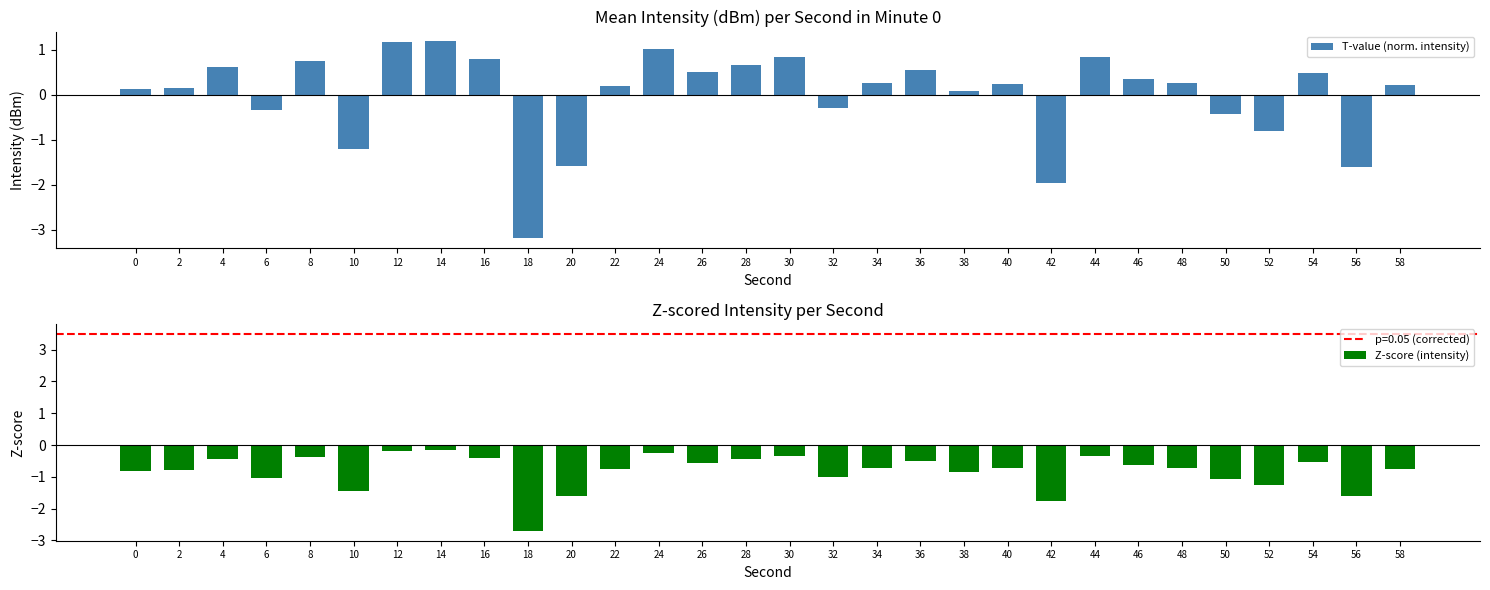

At 34, list the series in order from smallest to largest.

Z-score (intensity), T-value (norm. intensity)